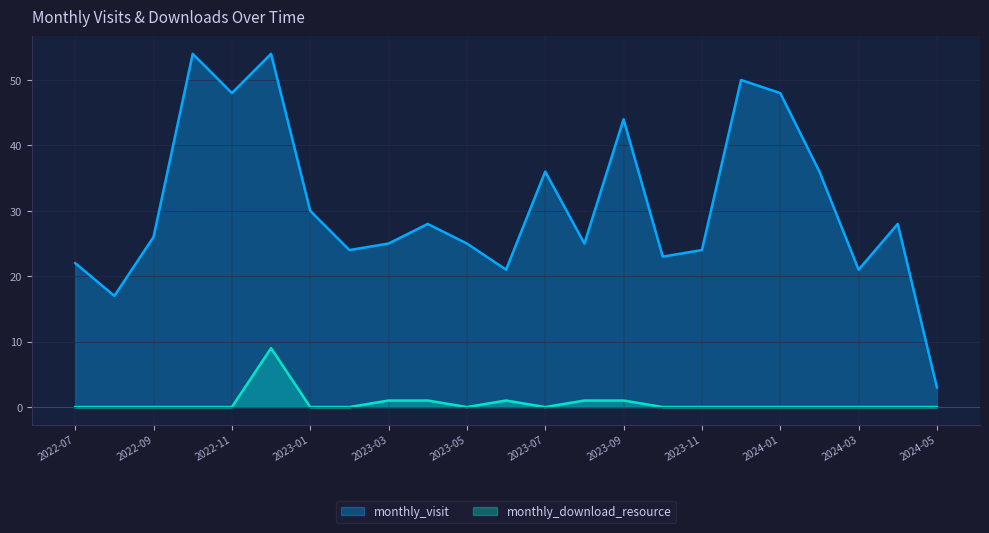

Does the chart display data point markers on the line(s)?

No